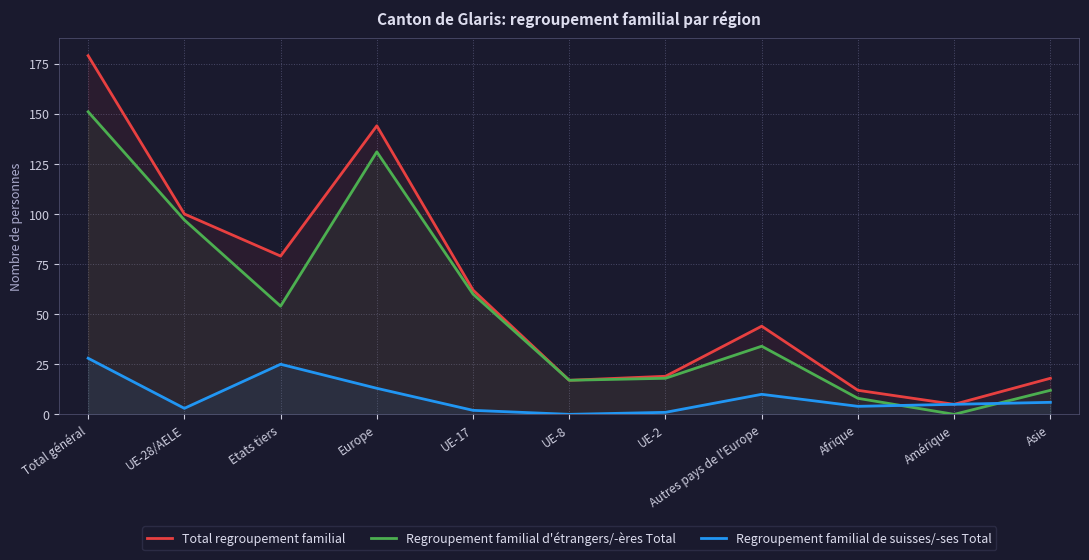

The Regroupement familial de suisses/-ses Total series shows 2 at UE-17. True or false?

True